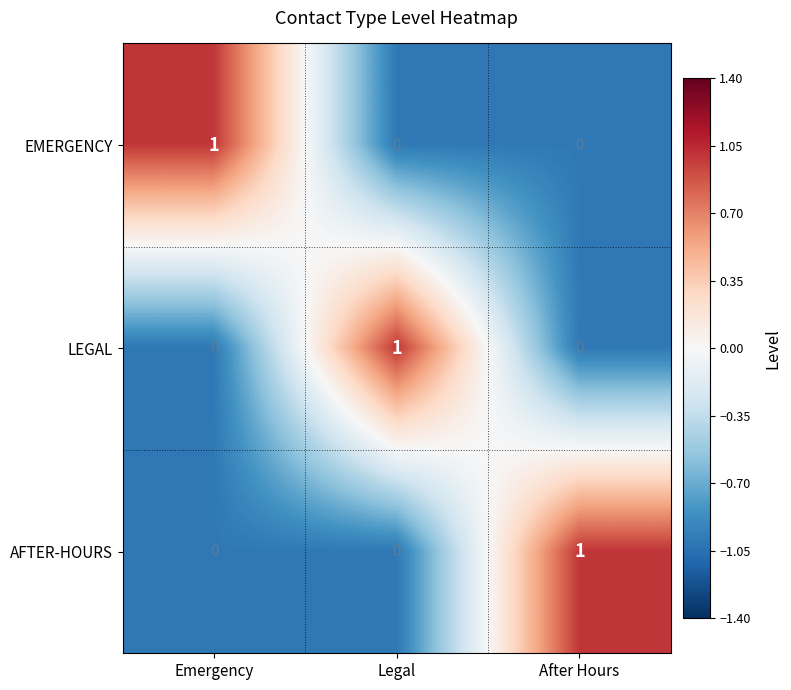

Reading left to right, what are all the values shown in this chart?

EMERGENCY: Emergency=1	Legal=0	After Hours=0
LEGAL: Emergency=0	Legal=1	After Hours=0
AFTER-HOURS: Emergency=0	Legal=0	After Hours=1